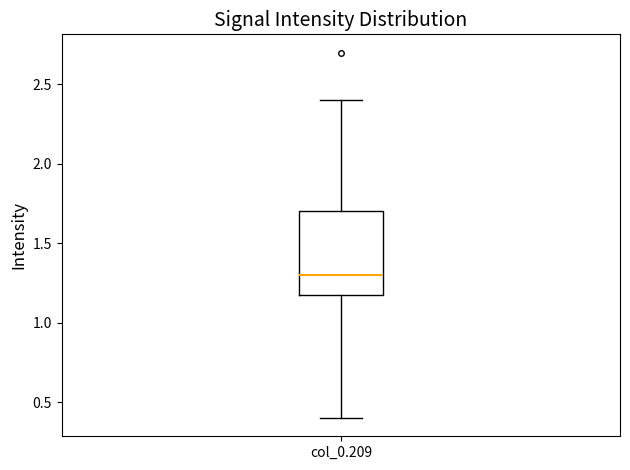

Read this box plot against the y-axis: the position of the median line, the range covered by the box, and the ends of both whiskers. The values are not printed on the chart, so give them approximately, as read against the axis.

median 1.3, box 1.2 to 1.7, whiskers 0.4 to 2.4